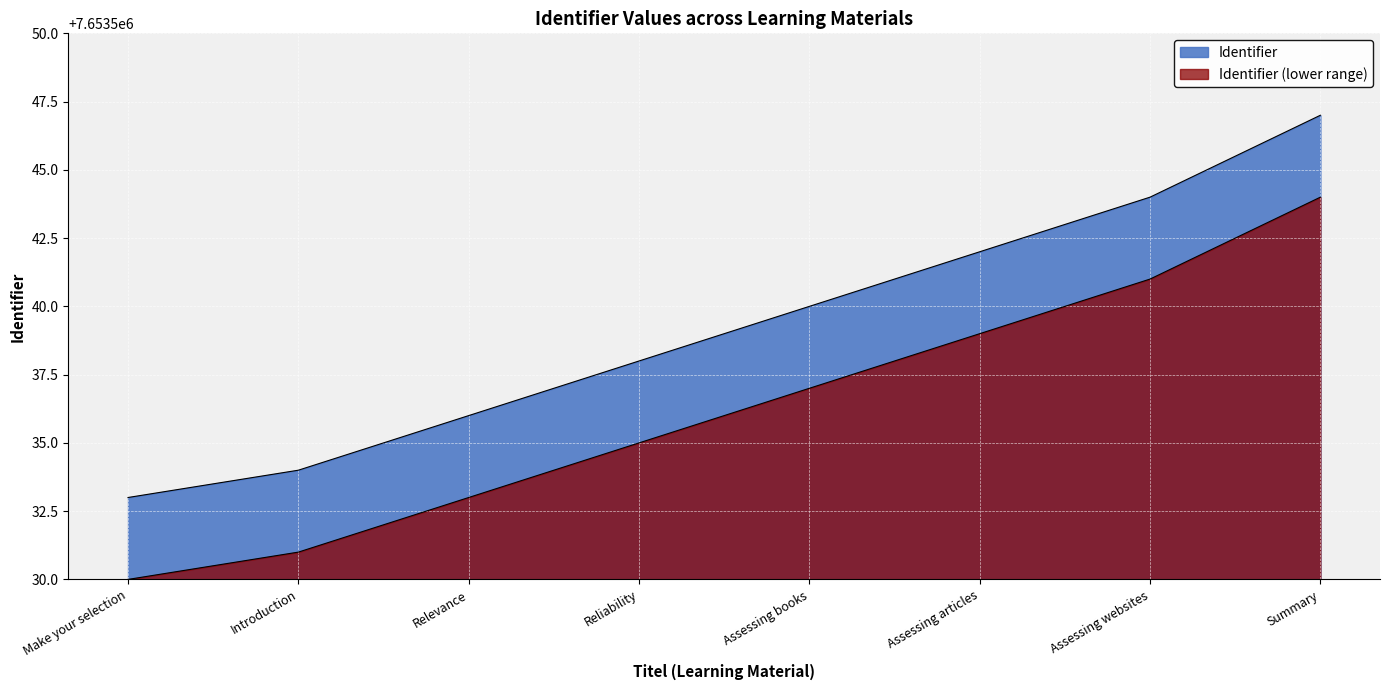

What is the value of the 6th point from the left?

7653542